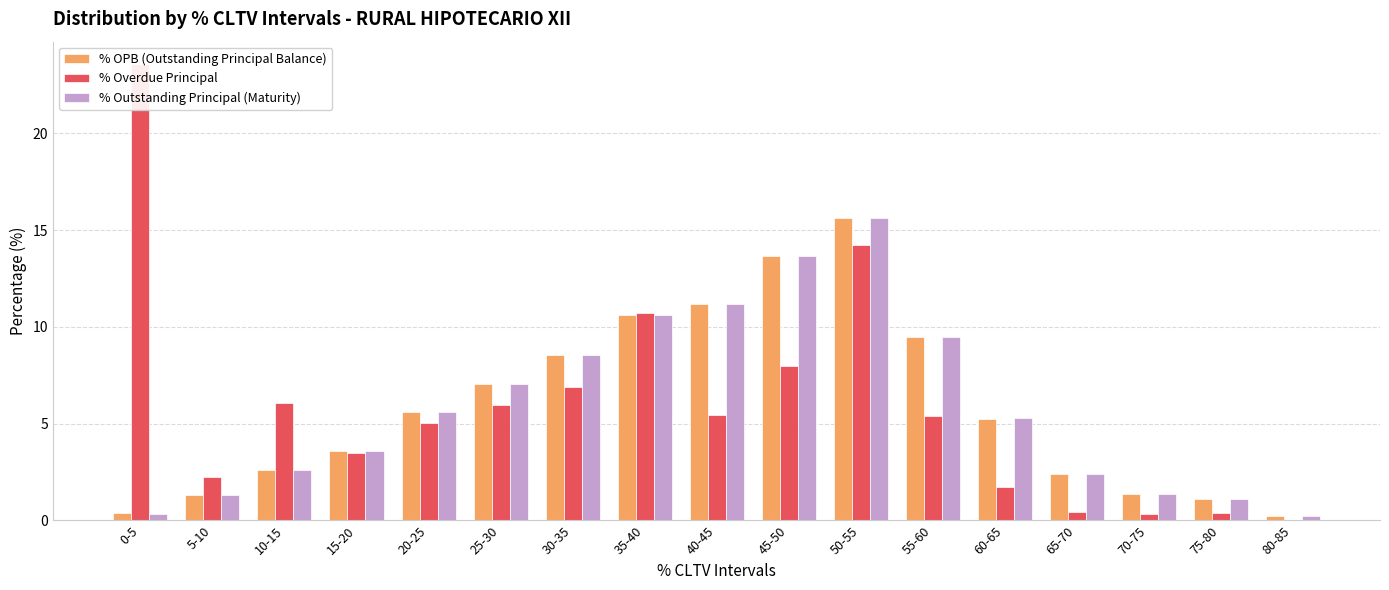

What is the difference between the % Overdue Principal values at 25-30 and 70-75?

5.6